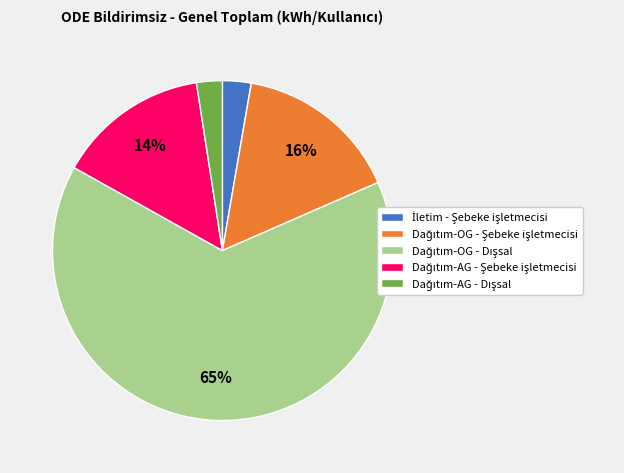

To the nearest percent, what is the average slice percentage?

20%